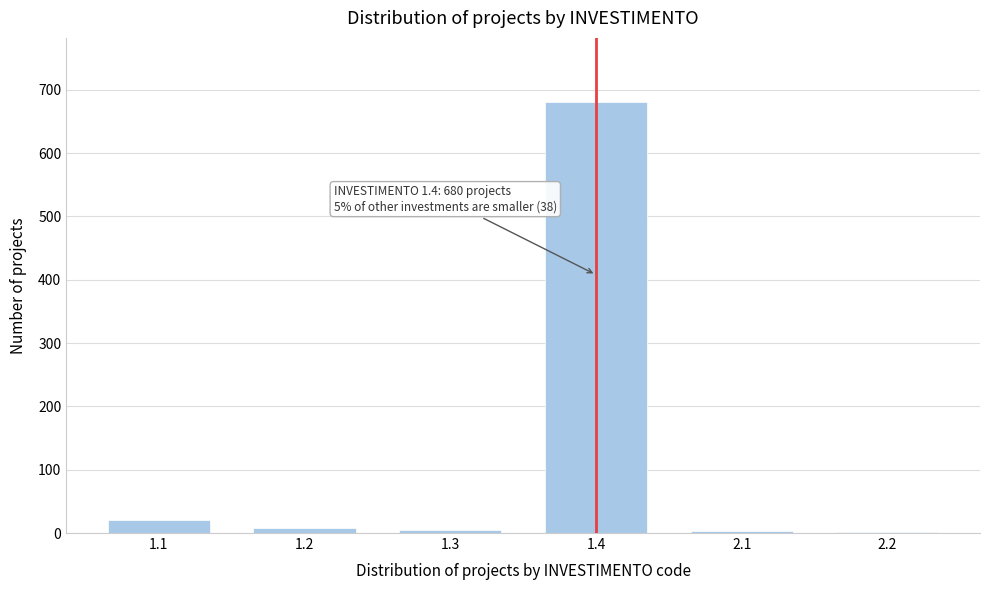

The value at 1.4 is 203. True or false?

False